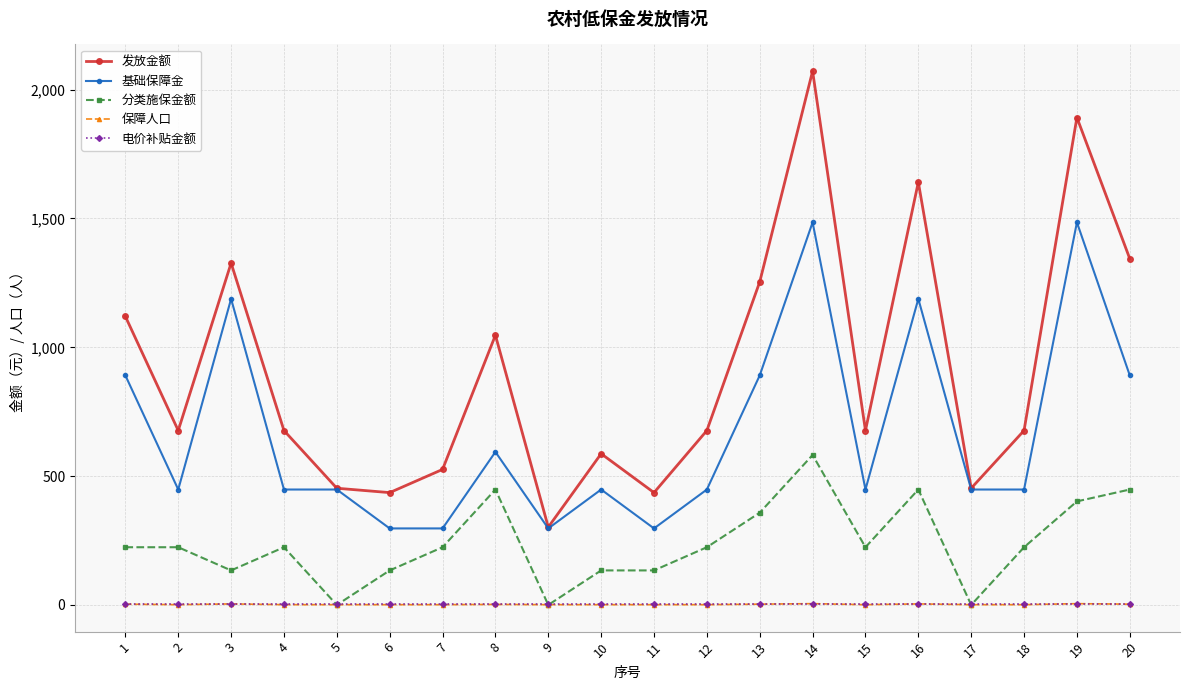

After their last crossing, which series has the higher values: 分类施保金额 or 保障人口?

分类施保金额